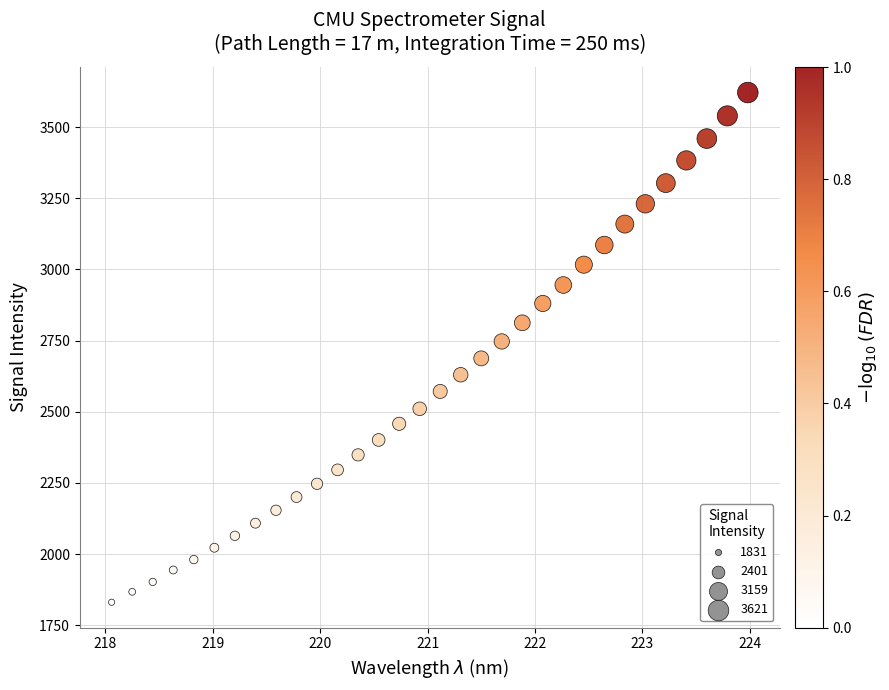

What is the range of X values (max minus min)?

5.9